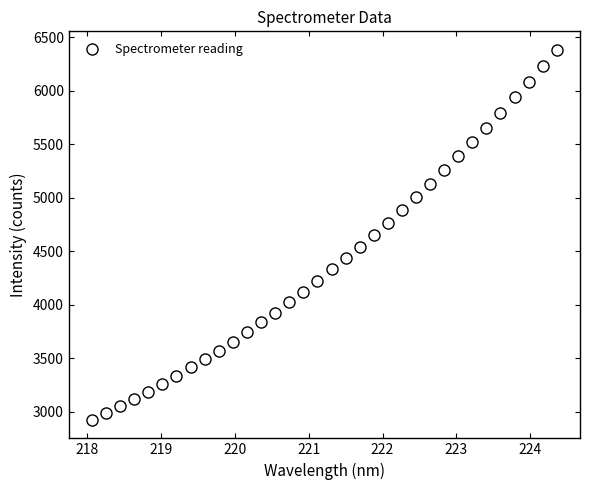

What is the range of X values (max minus min)?

6.3